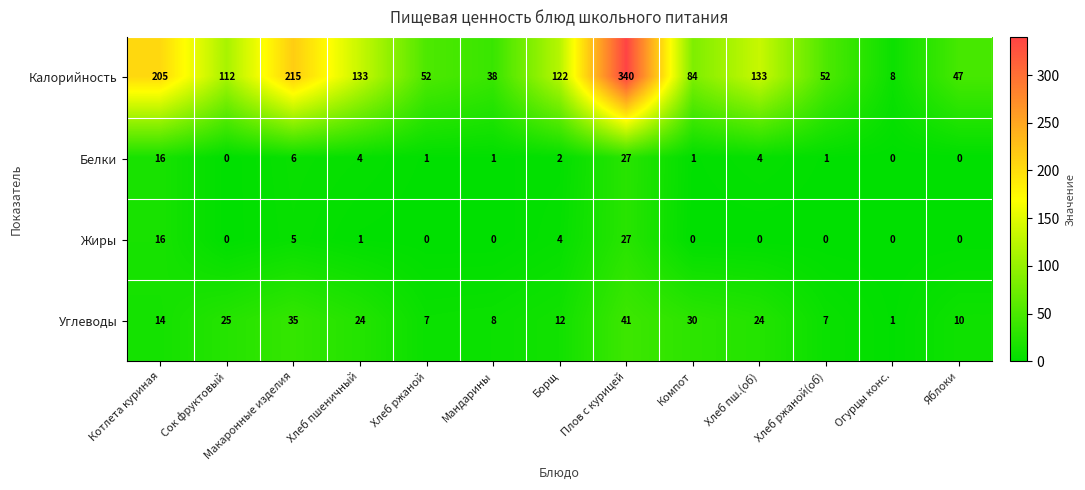

What is the approximate value of Белки at Хлеб пш.(об), to the nearest 5?

5